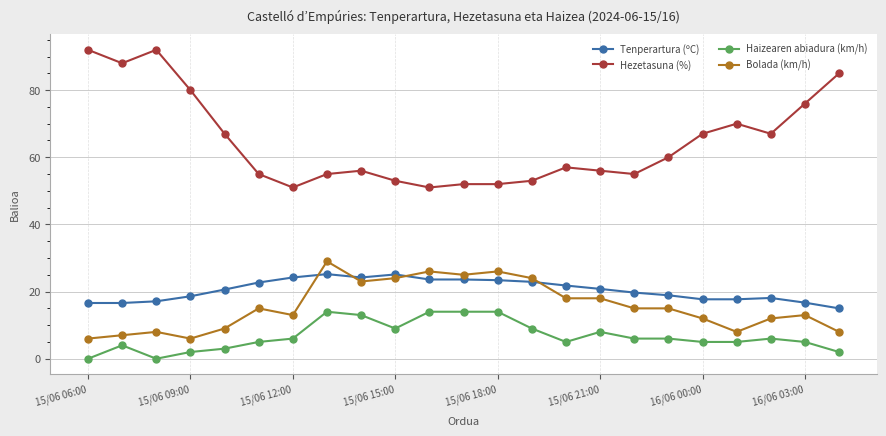

What is the difference between the maximum and minimum values in the Tenperartura (ºC) series?

10.2